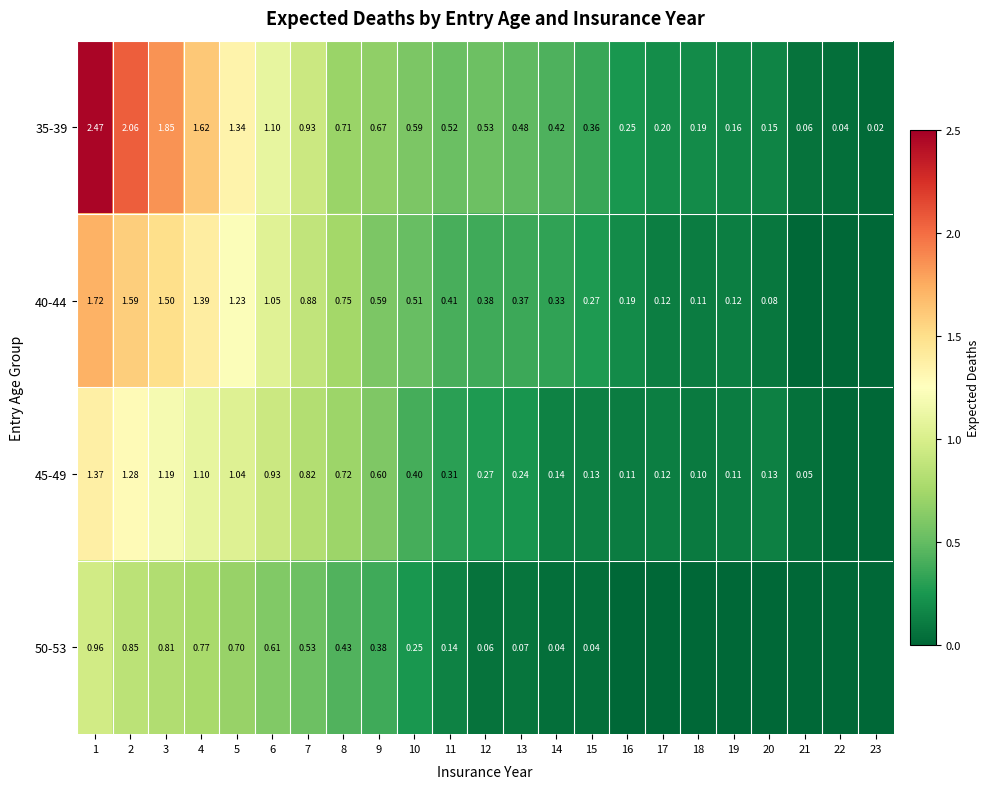

Is the value of 35-39 at 5 greater than the value of 50-53 at 12?

Yes